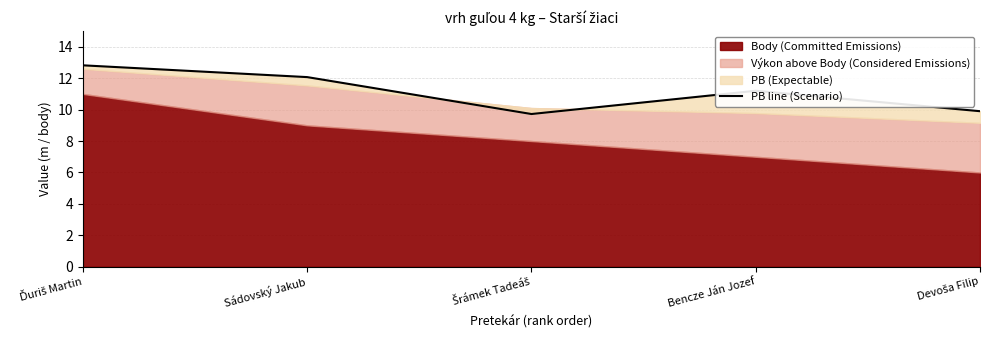

Reading left to right, transcribe all the data shown in this chart.

12.8	12.1	9.7	11.2	9.9